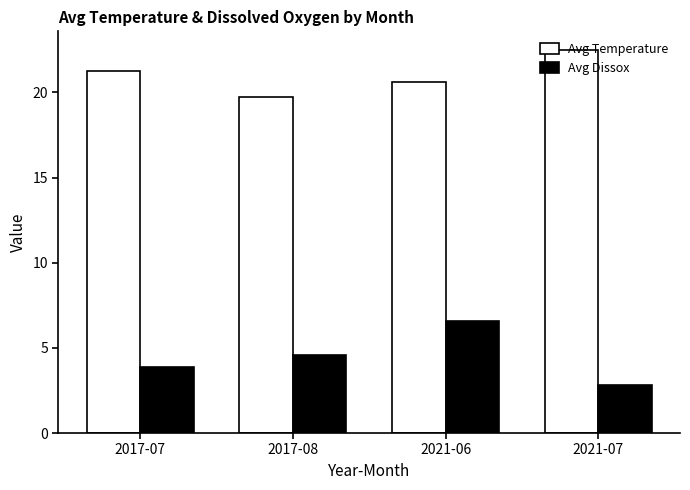

Which series has the largest range (max minus min)?

Avg Dissox